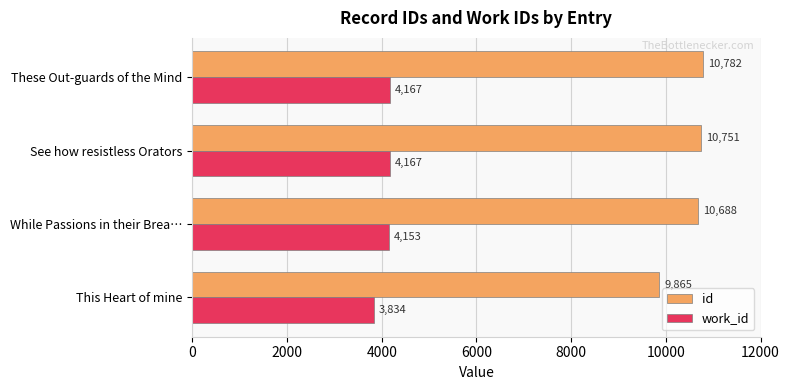

How many values in the id series are below 10751?

2